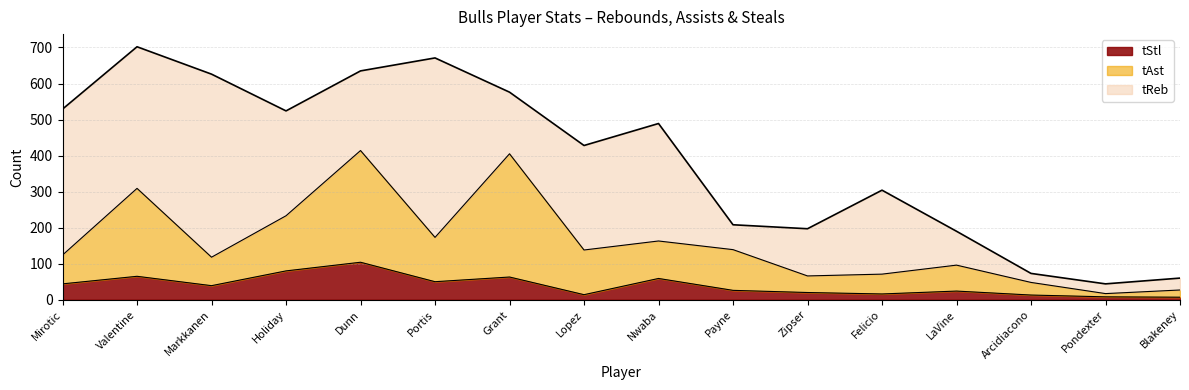

Does the chart display data point markers on the line(s)?

No